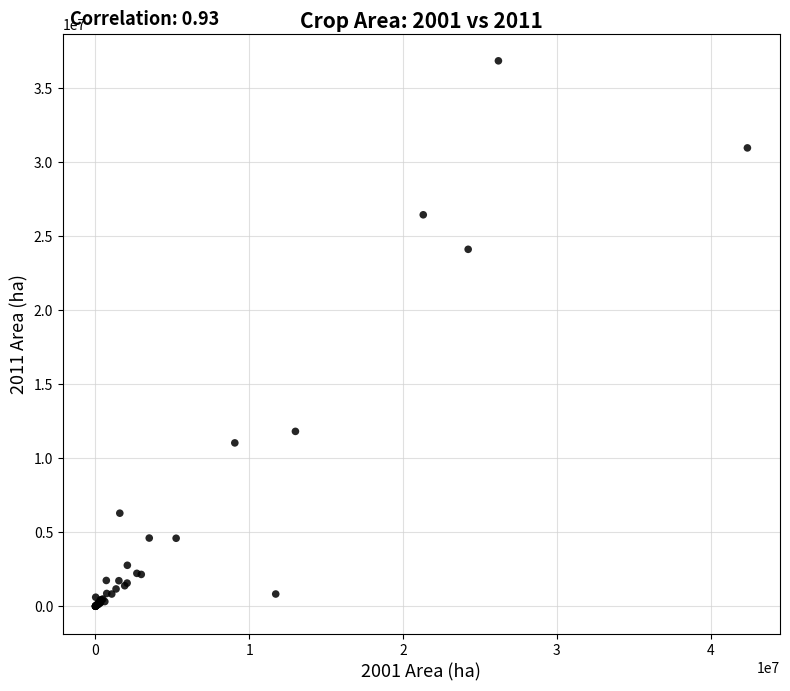

What Y value in the scatter plot is closest to 18403480?

24087377.5